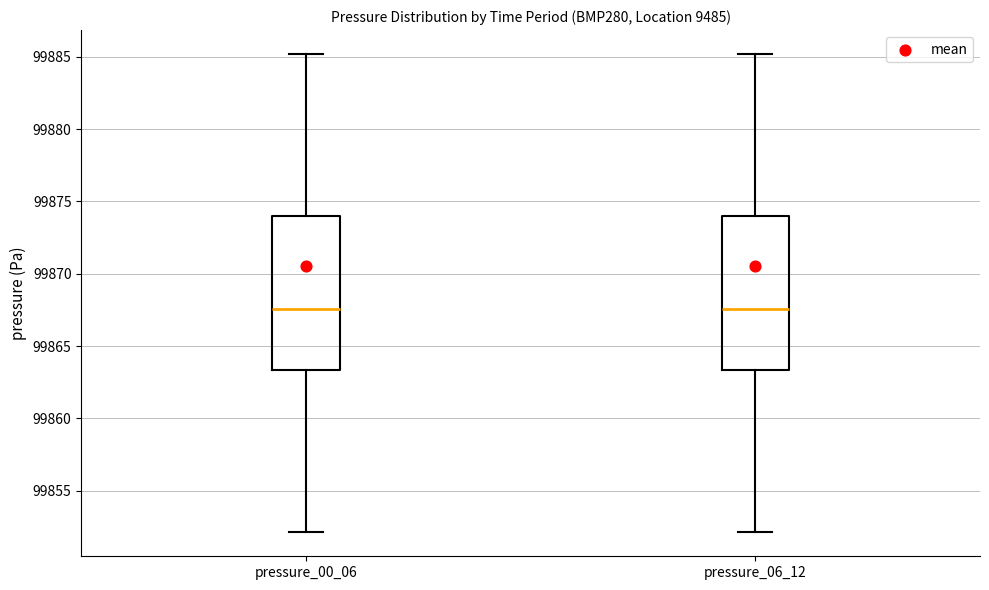

Where is the upper edge of the box for pressure_06_12 on the y-axis? The values are not printed on the chart, so give them approximately, as read against the axis.

99874.0